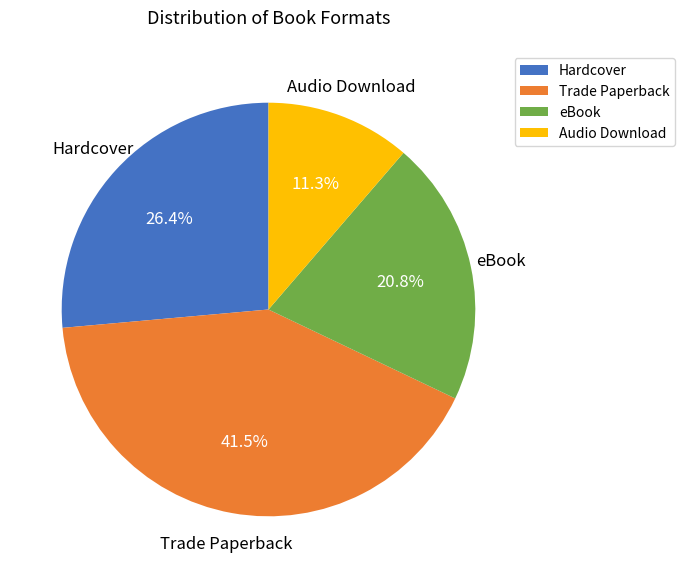

Rank the categories by value from highest to lowest.

Trade Paperback, Hardcover, eBook, Audio Download